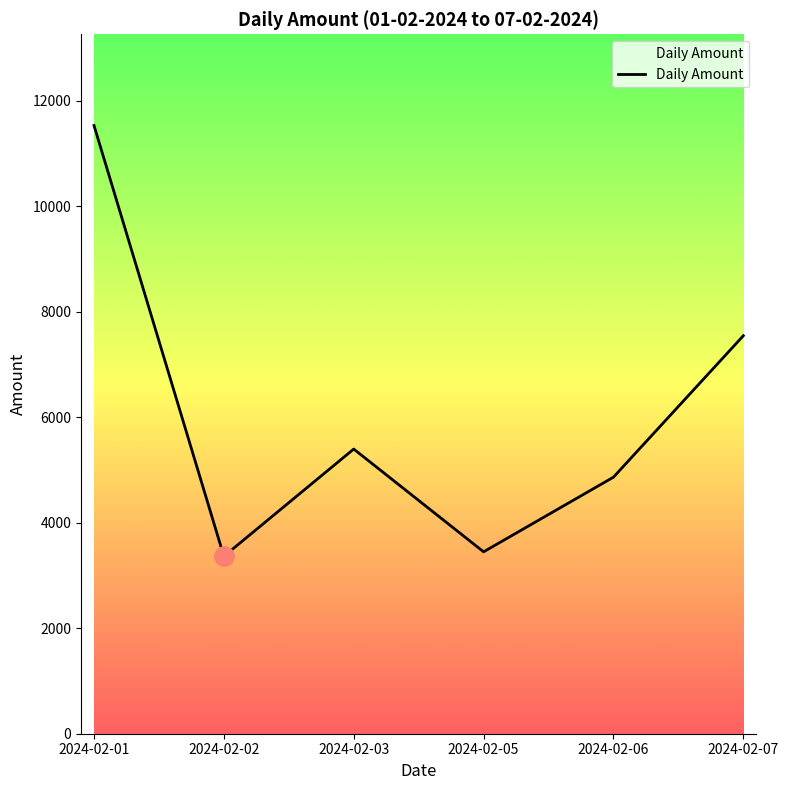

Is it true that the value at 2024-02-03 is 5396?

True